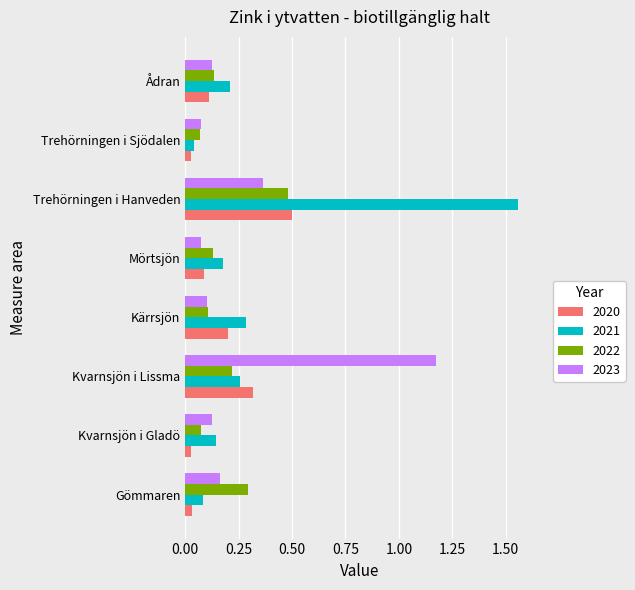

Which series has the largest range (max minus min)?

2021